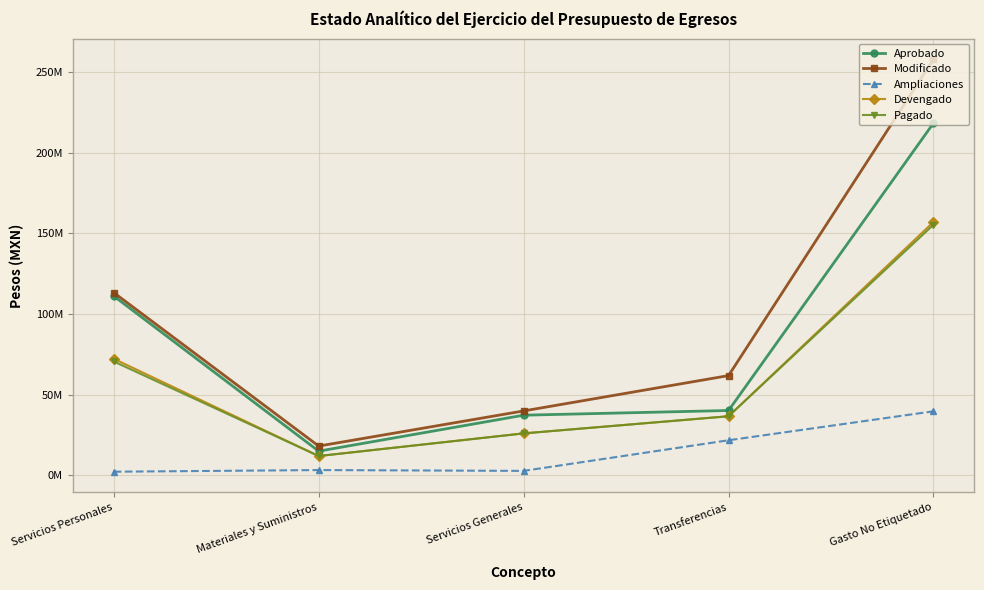

Read the Aprobado value at Transferencias.

40110067.0